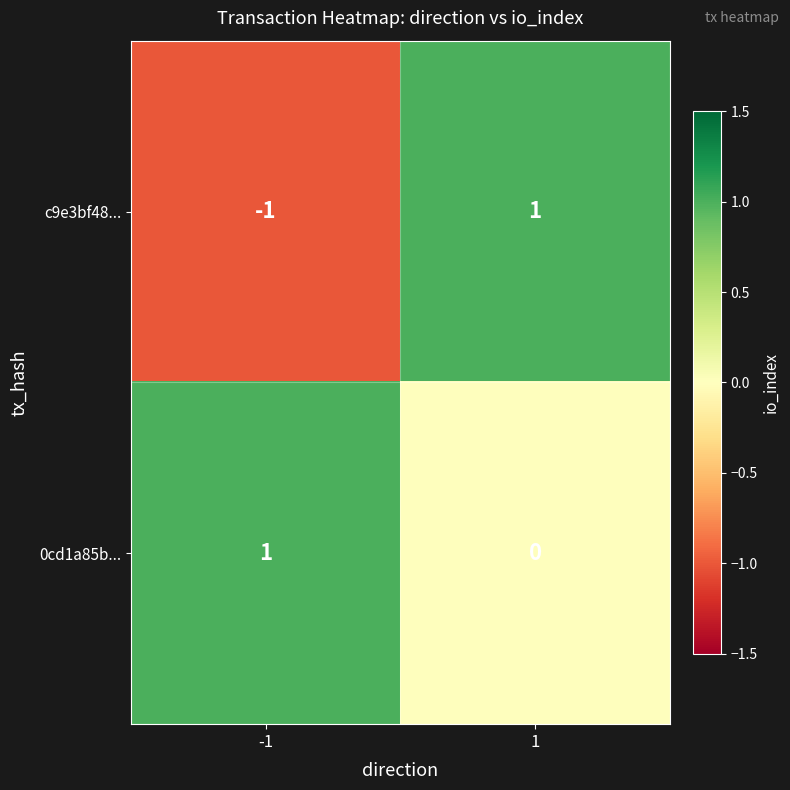

List the series in order of their overall mean, highest first.

0cd1a85b..., c9e3bf48...